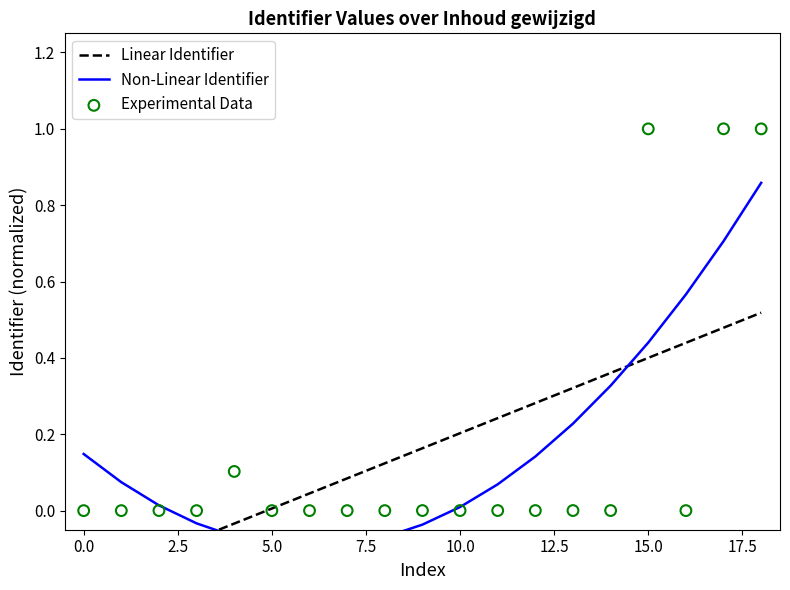

Which series has the largest total across all categories?

Linear Identifier